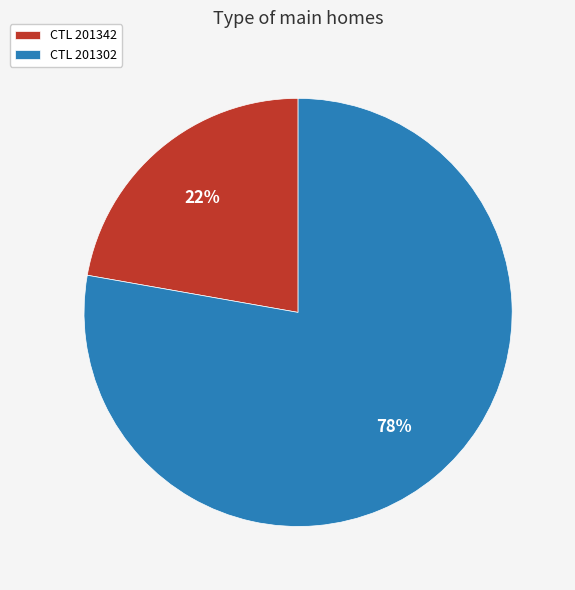

To the nearest percent, what is the average slice percentage?

50%